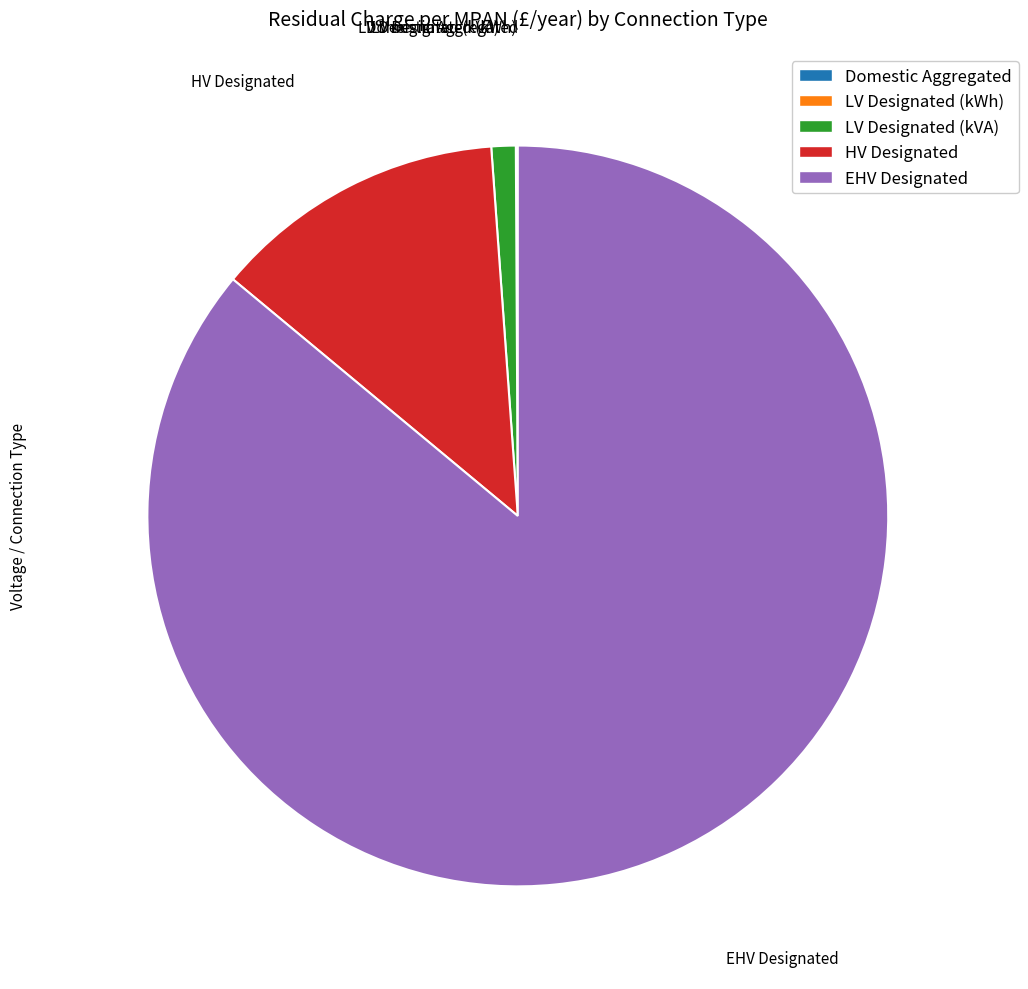

What is the ratio of the value at EHV Designated to the value at HV Designated?

6.7